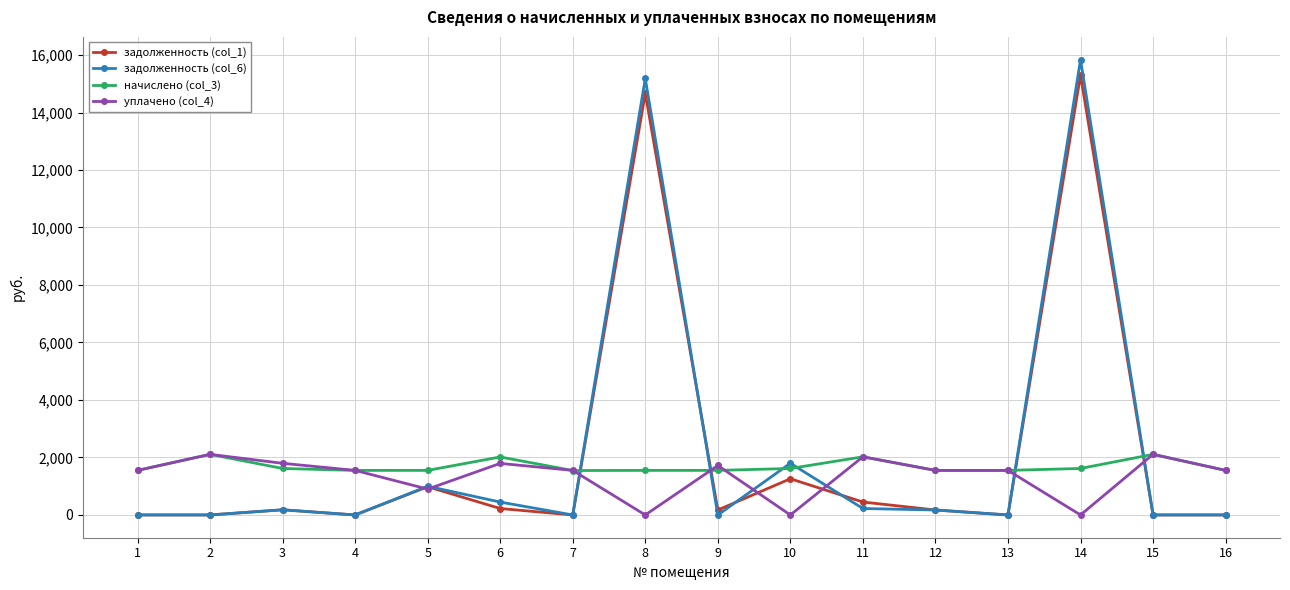

Is the value of задолженность (col_1) at 6 greater than the value of задолженность (col_6) at 5?

No